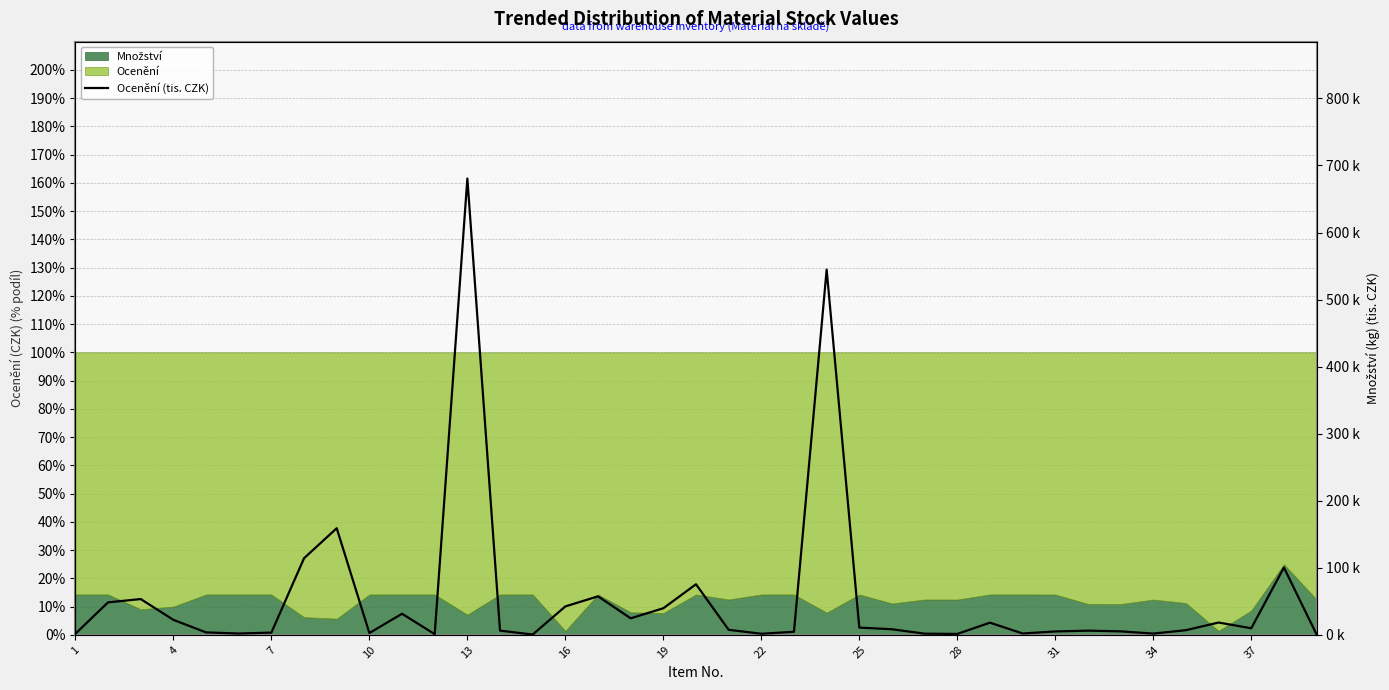

The value at 13 is 9.3. True or false?

False